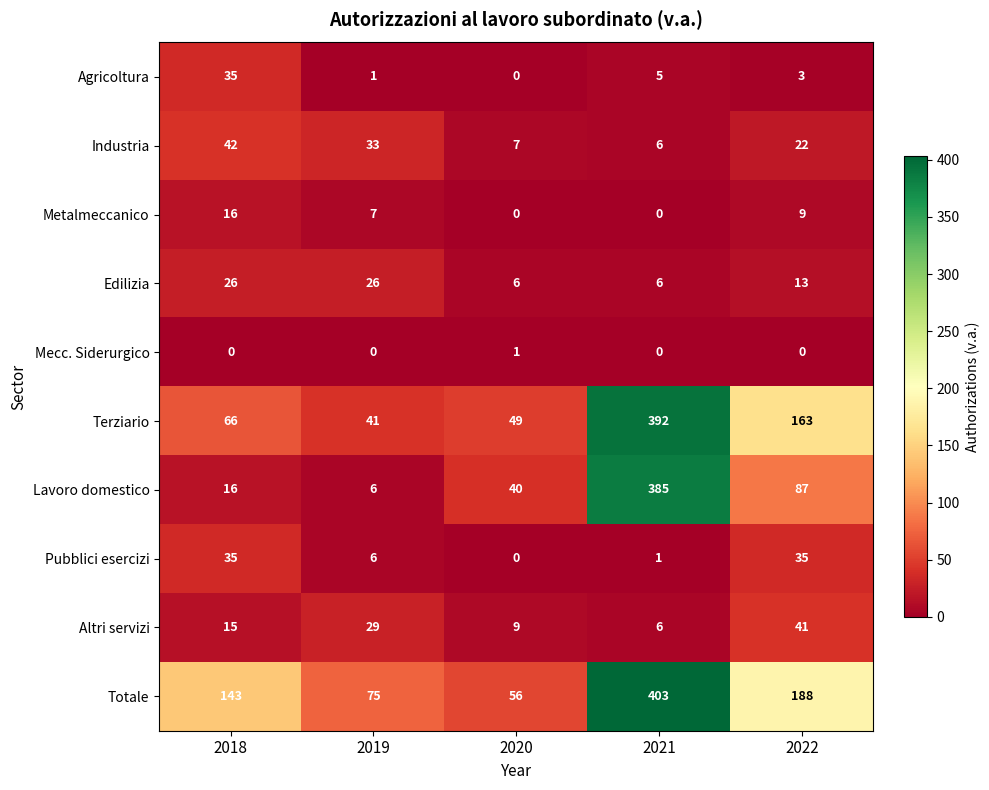

Where does the Industria series first go above 22?

2018